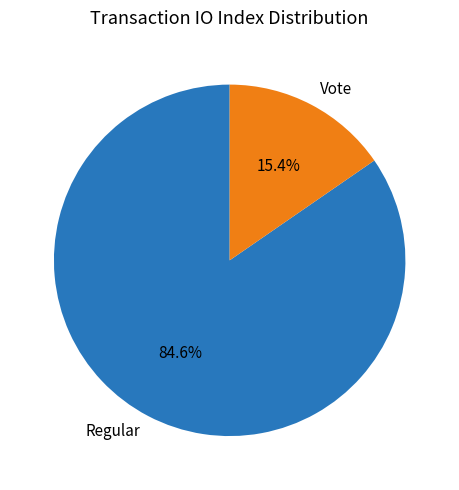

Approximately how many times larger is the value at Regular compared to Vote?

5.5